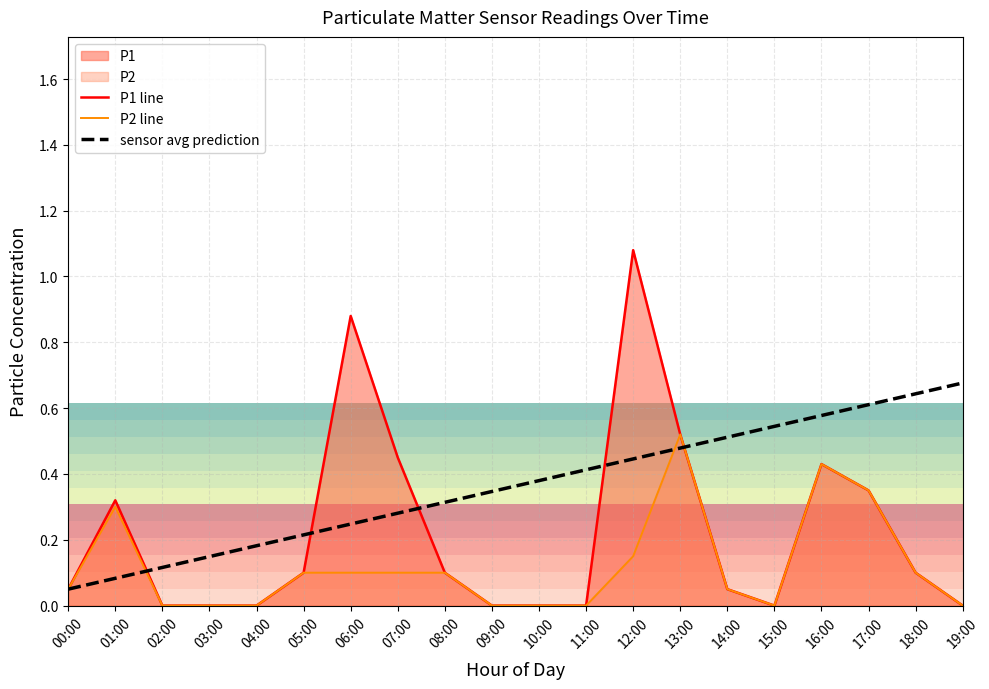

Between 00:00 and 14:00, which series saw the biggest shift?

sensor avg prediction